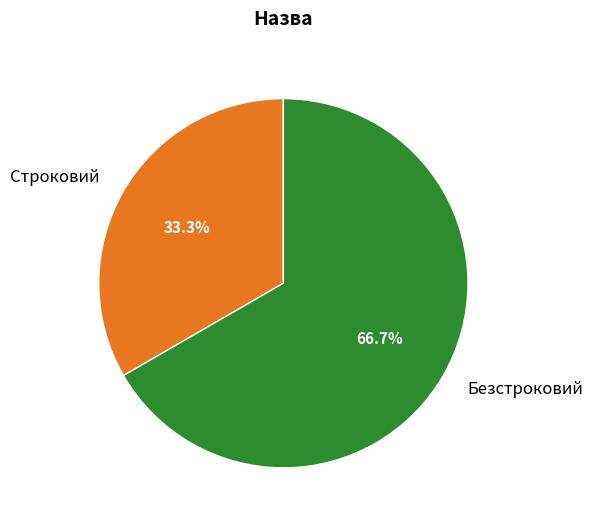

Which category has the biggest portion of the pie?

Безстроковий